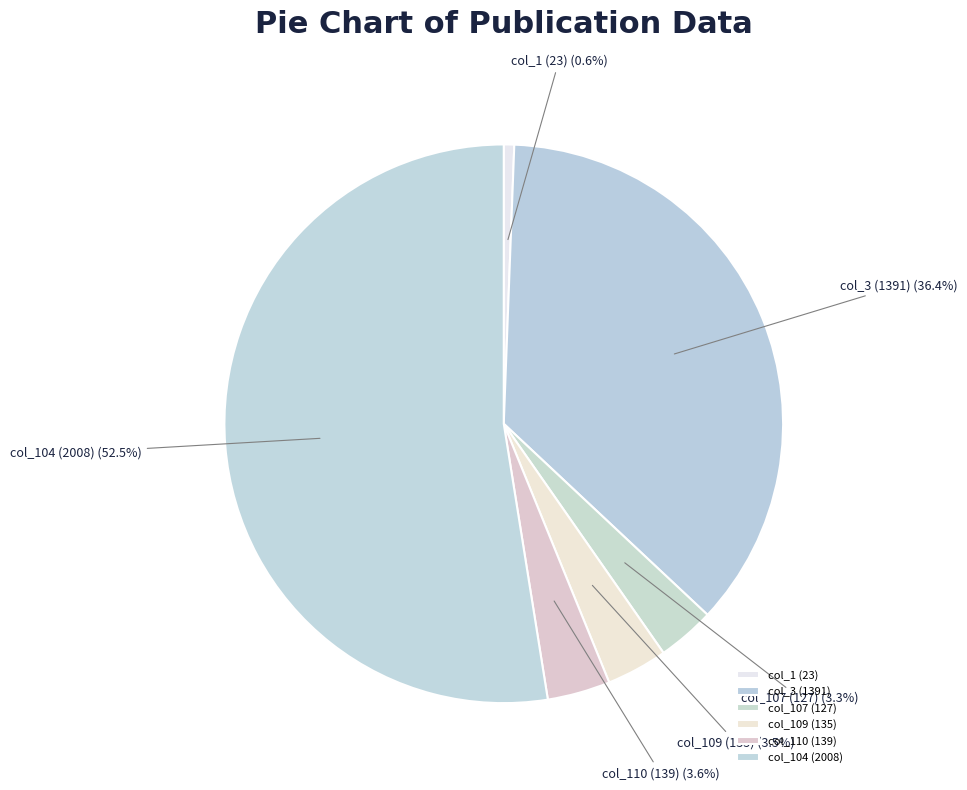

What percentage do col_1 (23) and col_109 (135) together represent?

4.1%